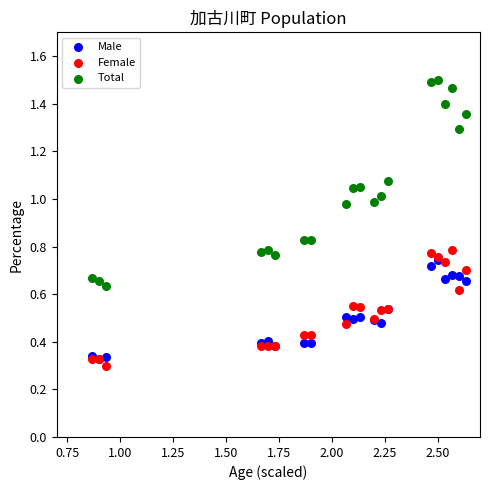

What are all the series names shown in the legend?

Male, Female, Total